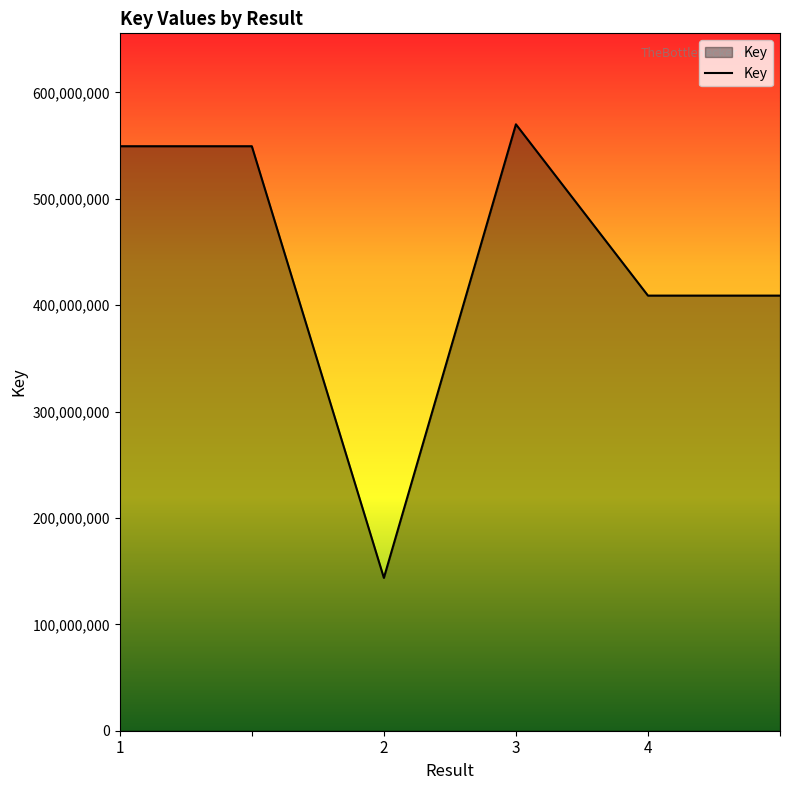

What is the smallest value displayed?

143665752